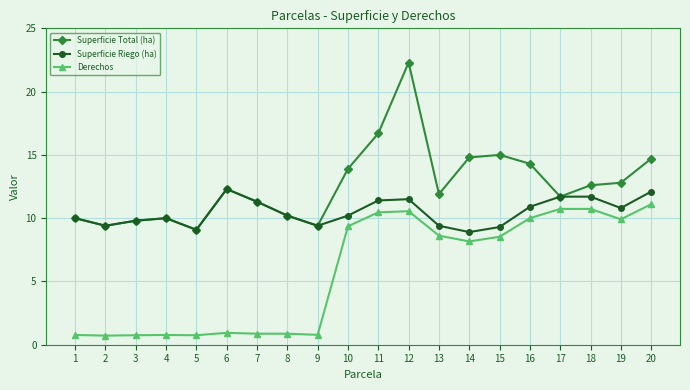

How many lines are shown in the chart?

3